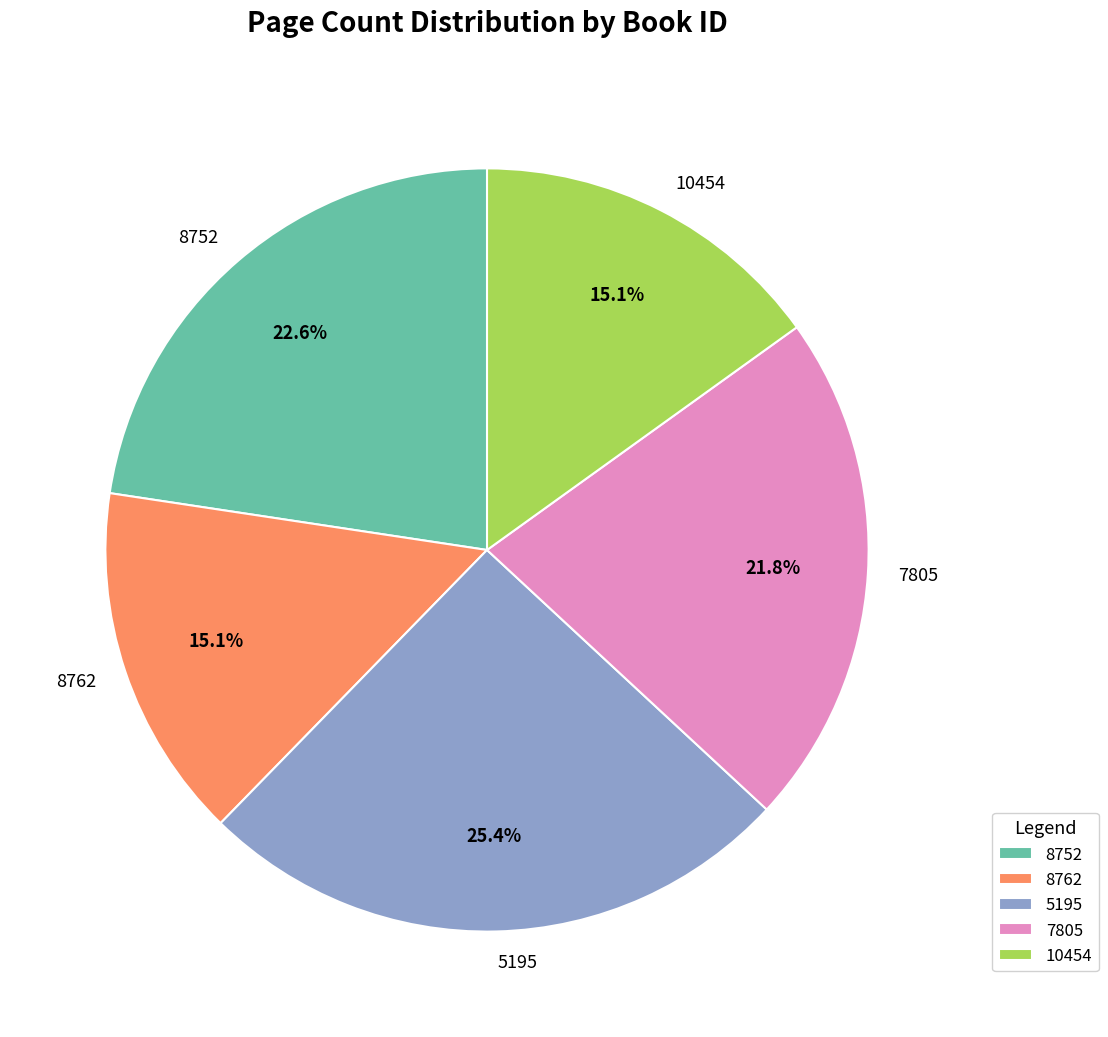

Is there a majority slice in this chart?

No